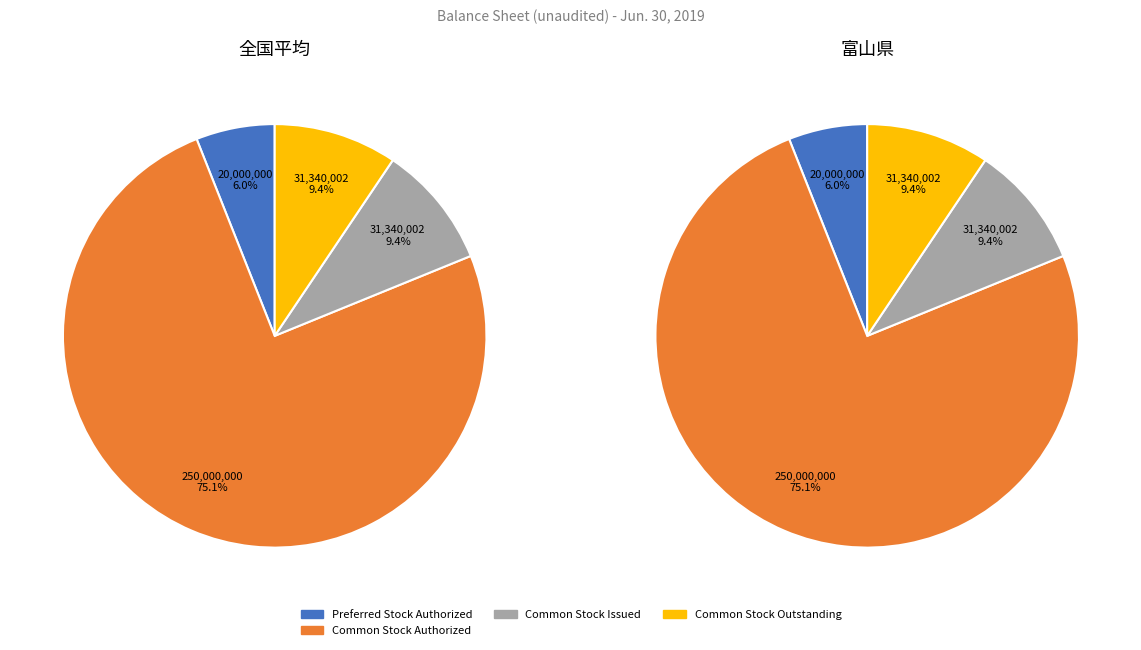

Is there any slice that represents more than half of the pie?

Yes